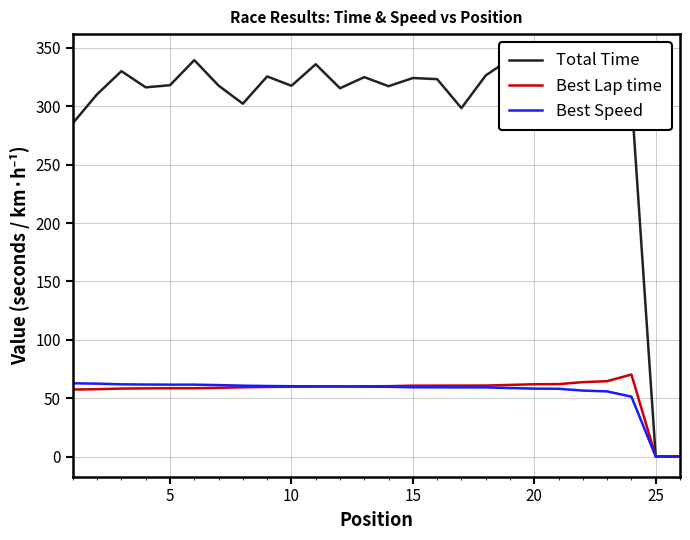

Rank the series by their maximum value, from highest to lowest.

Total Time, Best Lap time, Best Speed